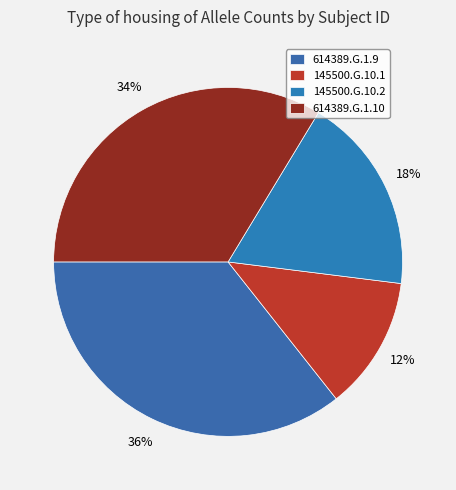

Is it true that 614389.G.1.10 is 34% of the pie?

True